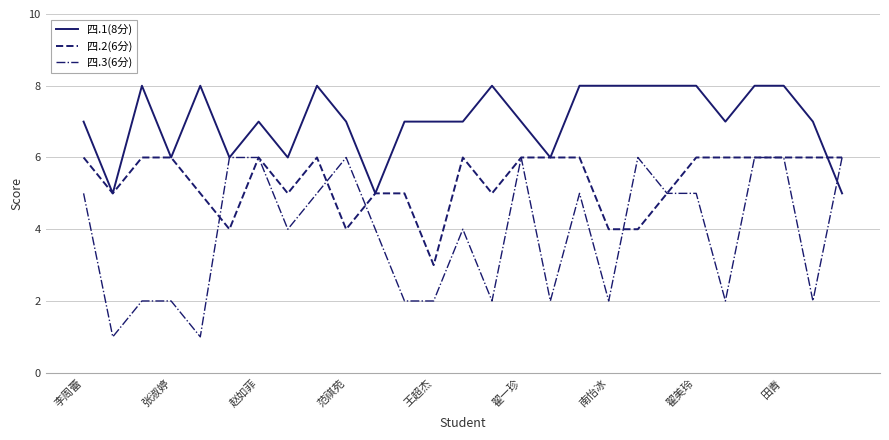

Which series has the widest spread of values?

四.3(6分)